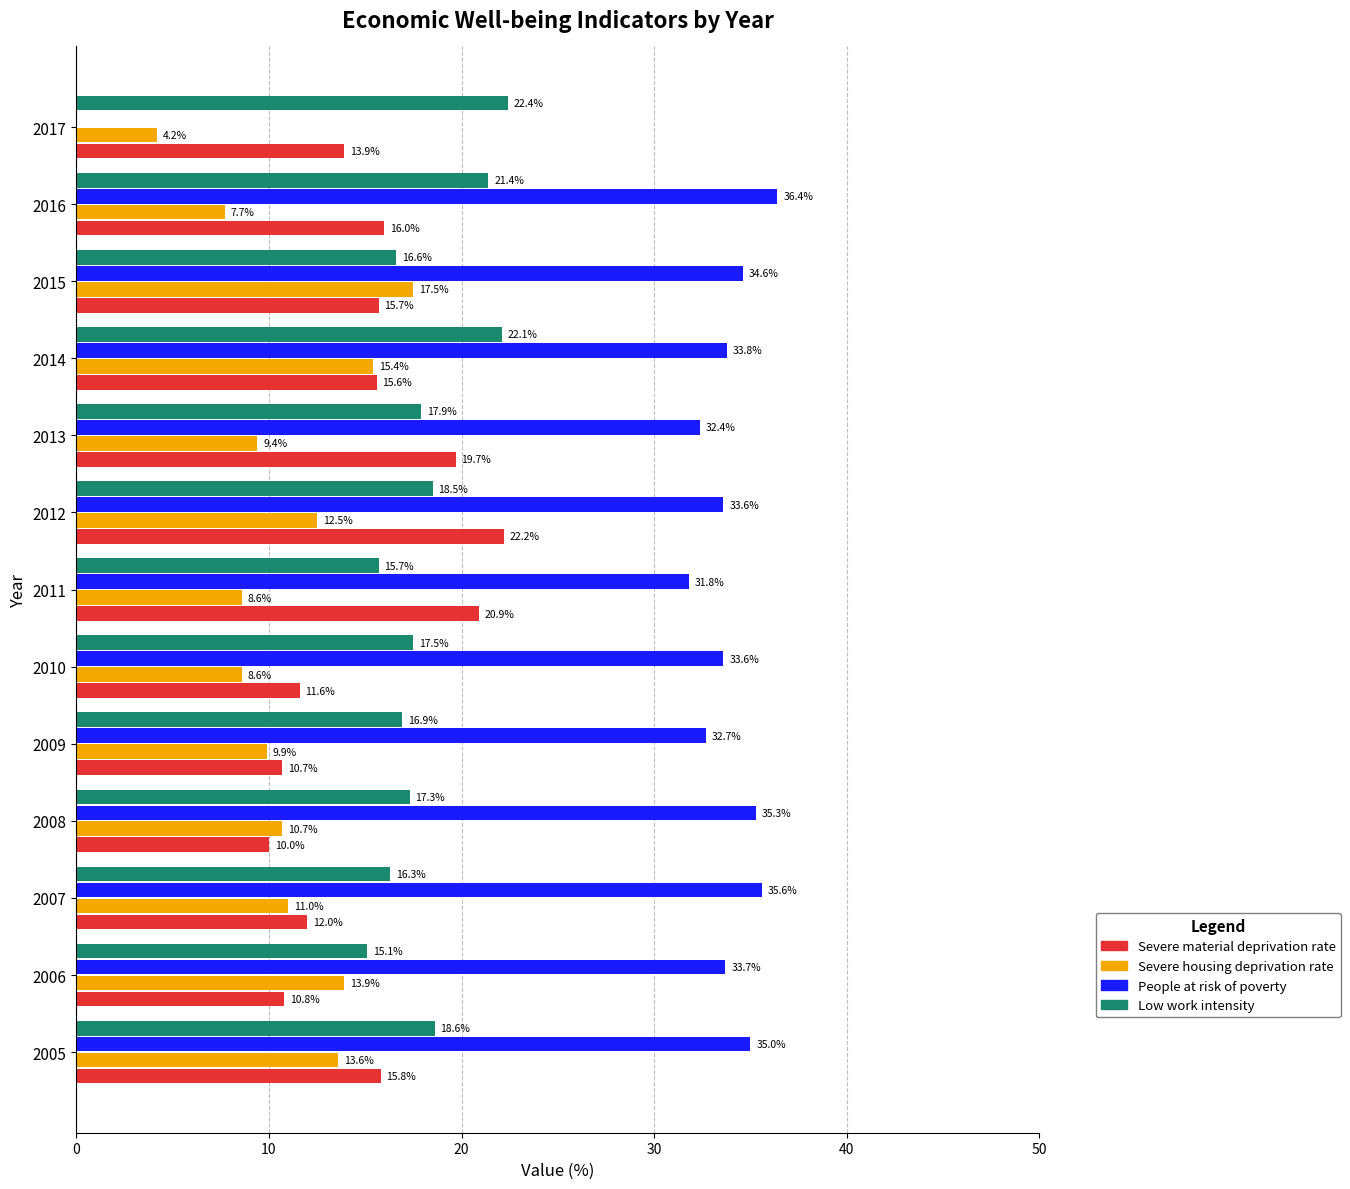

The value of Severe housing deprivation rate at 2011 is 4.2. True or false?

False